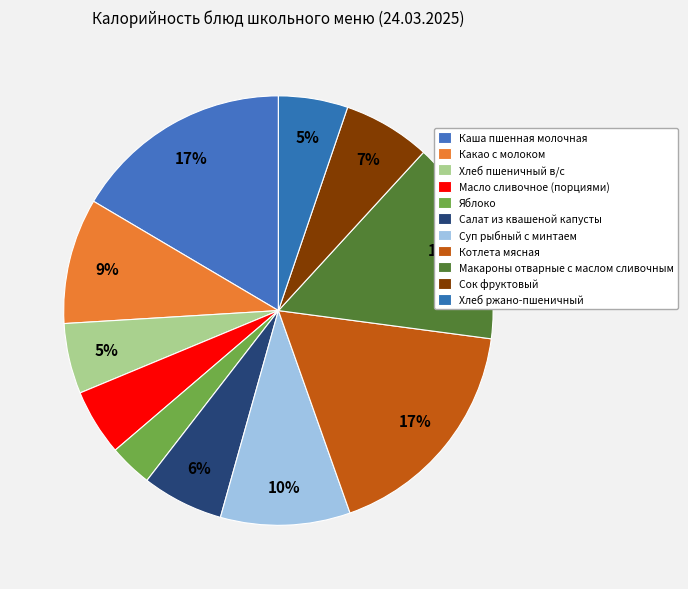

Is there any slice that represents more than half of the pie?

No